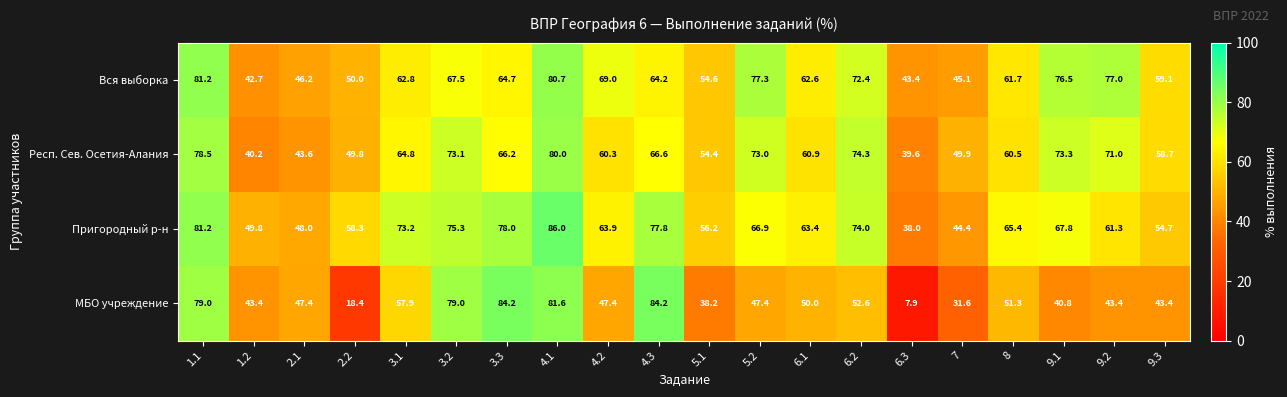

What is the approximate value of МБО учреждение at 7?

31.6